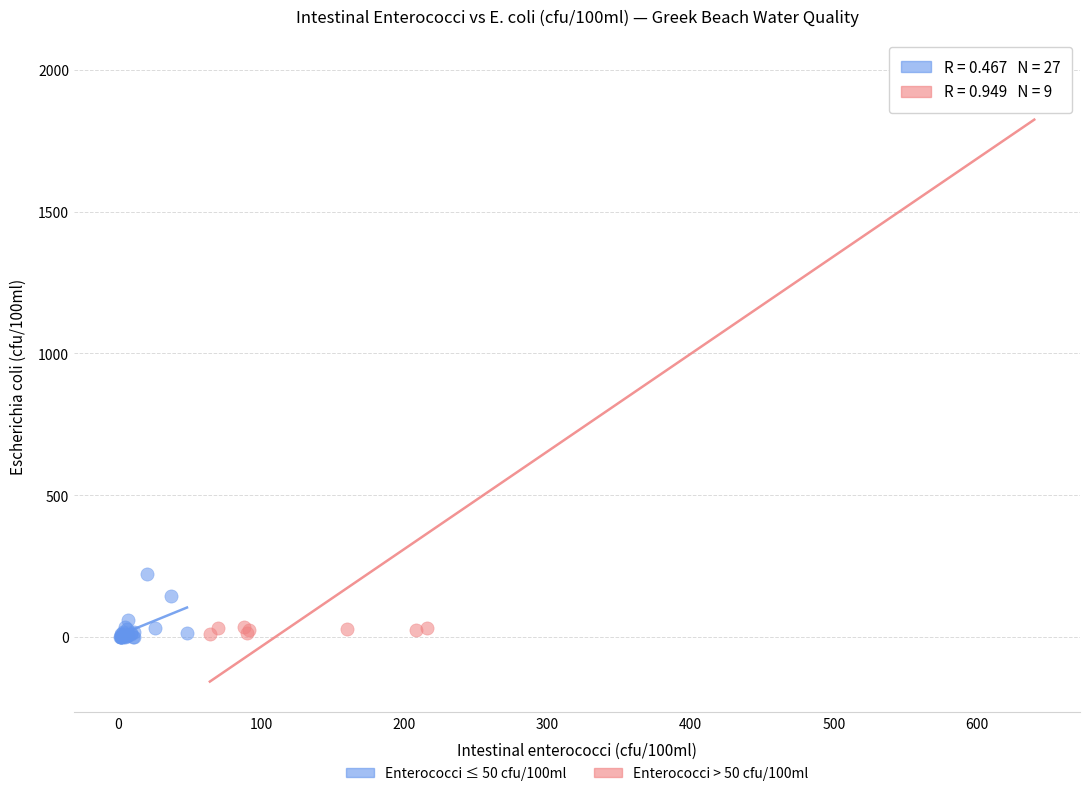

Which series has the largest Y range (max minus min)?

Enterococci > 50 cfu/100ml